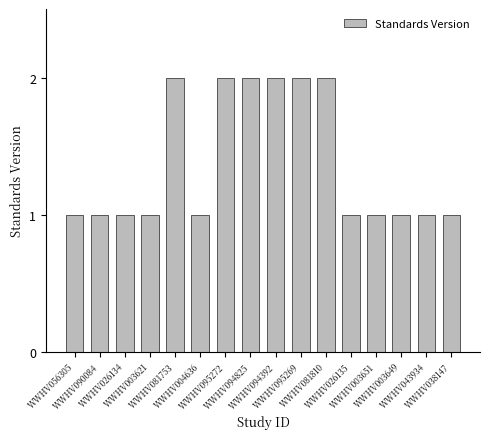

How many distinct data groups are displayed?

1